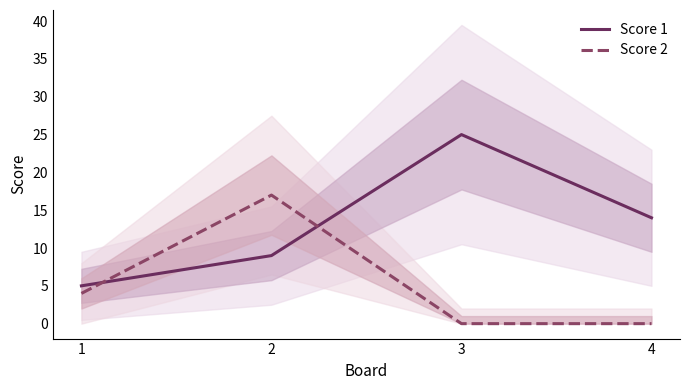

What is the total value across all series at 4?

14